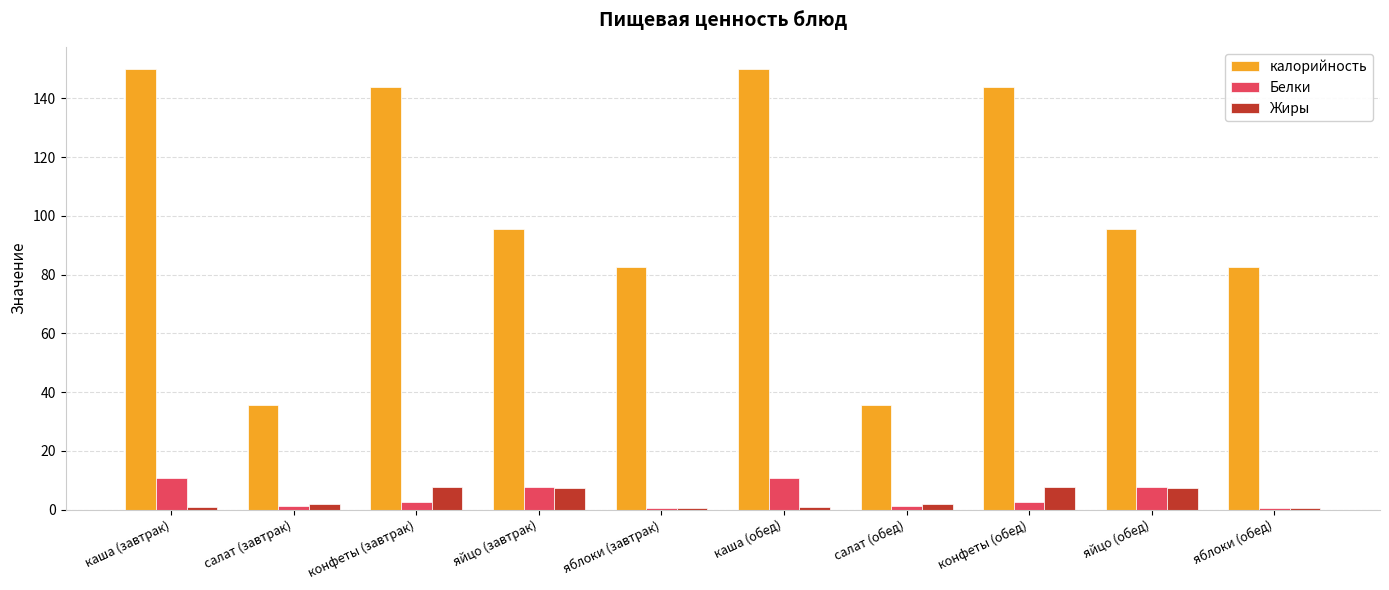

At which label does калорийность first exceed 95?

каша (завтрак)